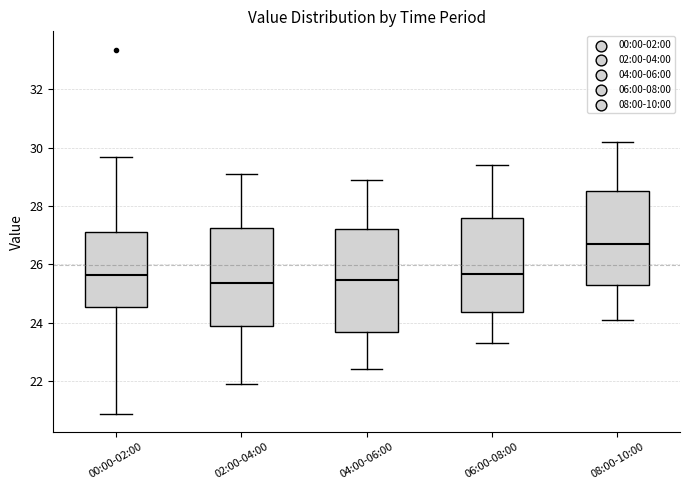

Reading left to right, read every box against the y-axis: the position of its median line, the range the box covers, and the ends of its whiskers. The values are not printed on the chart, so give them approximately, as read against the axis.

00:00-02:00: median 25.6, box 24.6 to 27.2, whiskers 20.8 to 29.6
02:00-04:00: median 25.4, box 23.8 to 27.2, whiskers 22.0 to 29.2
04:00-06:00: median 25.4, box 23.6 to 27.2, whiskers 22.4 to 29.0
06:00-08:00: median 25.6, box 24.4 to 27.6, whiskers 23.4 to 29.4
08:00-10:00: median 26.8, box 25.2 to 28.6, whiskers 24.2 to 30.2